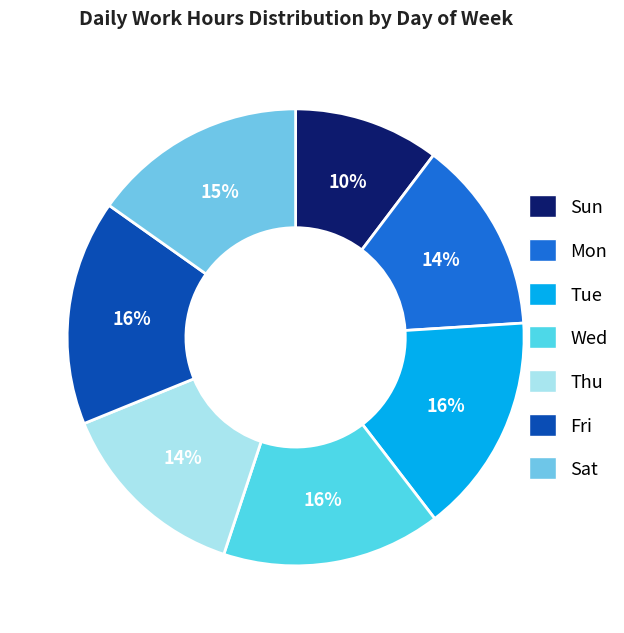

To the nearest percent, what percentage of the pie is Tue?

16%